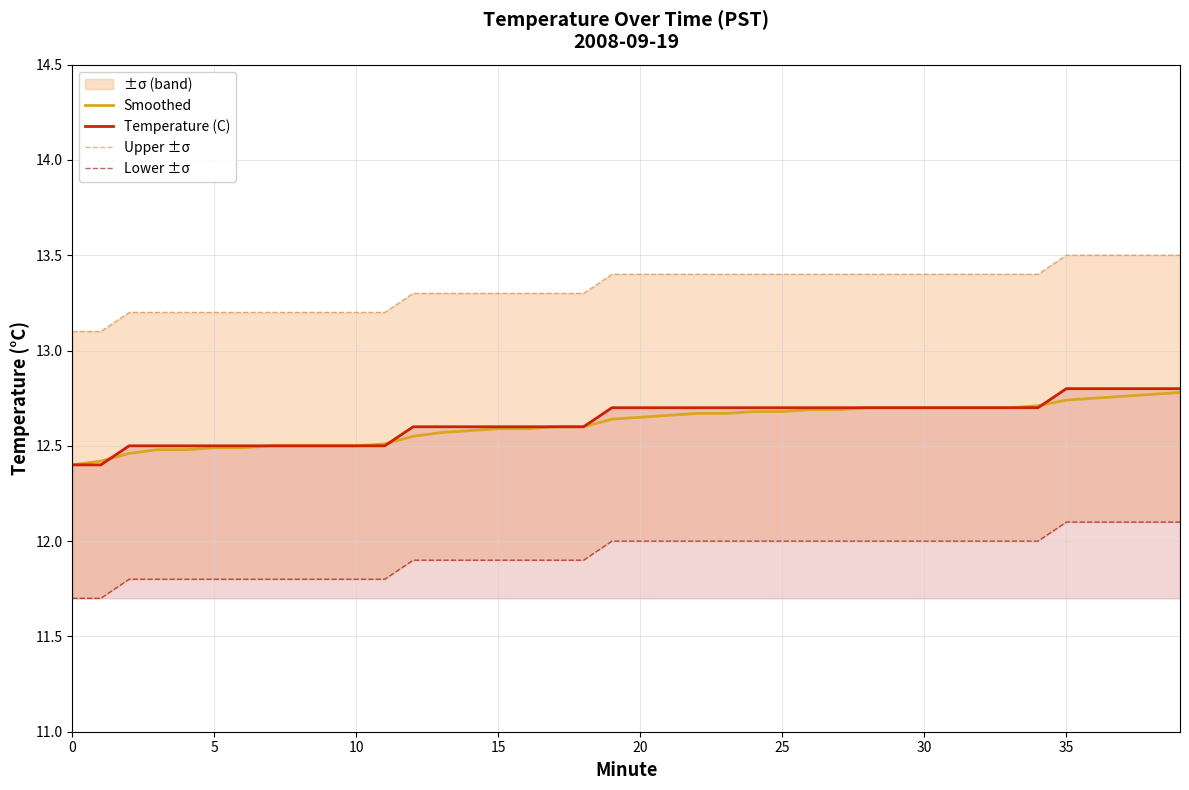

How many Lower ±σ values are between 11 and 12?

35